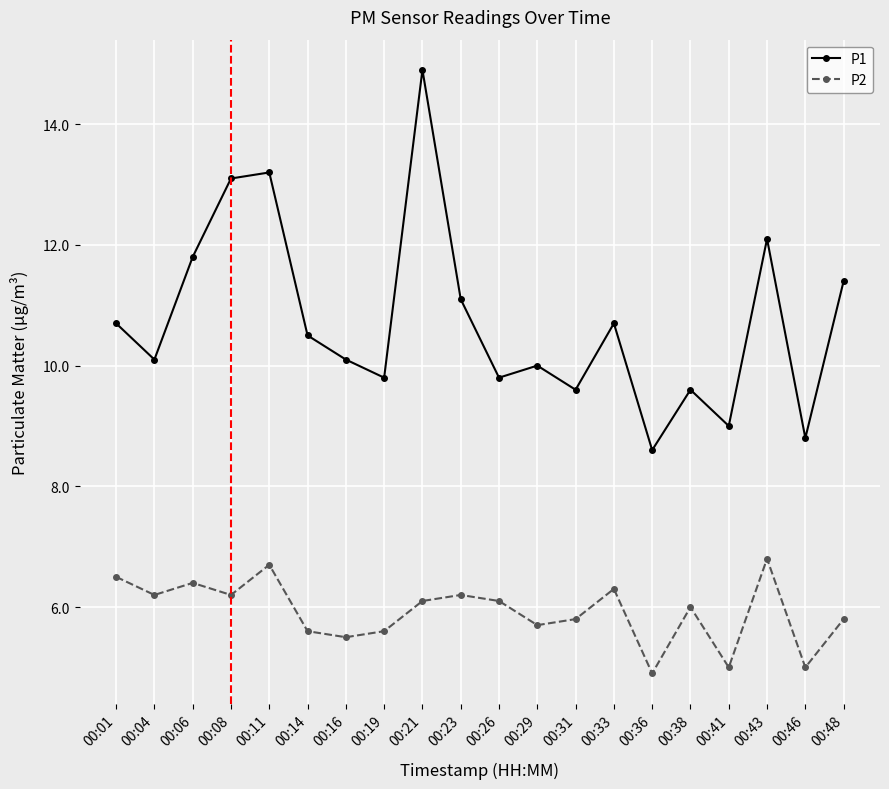

Rank the series by their maximum value, from lowest to highest.

P2, P1